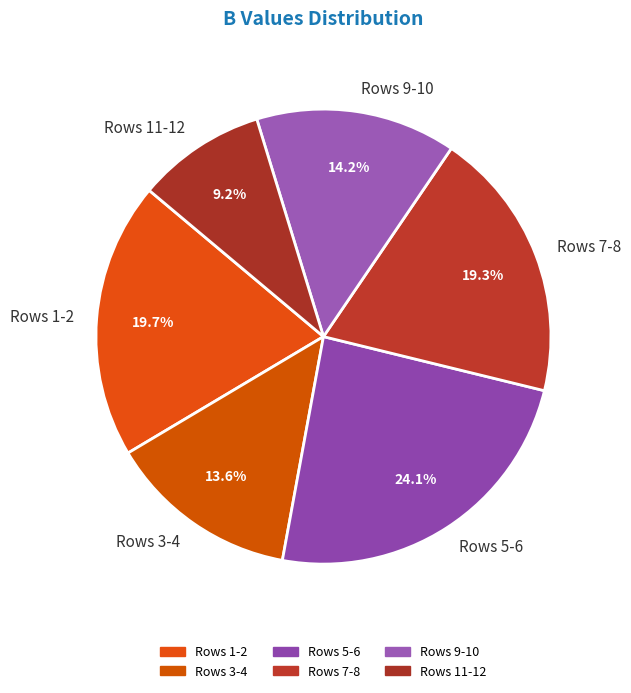

What is the ratio of the value at Rows 1-2 to the value at Rows 5-6?

0.8